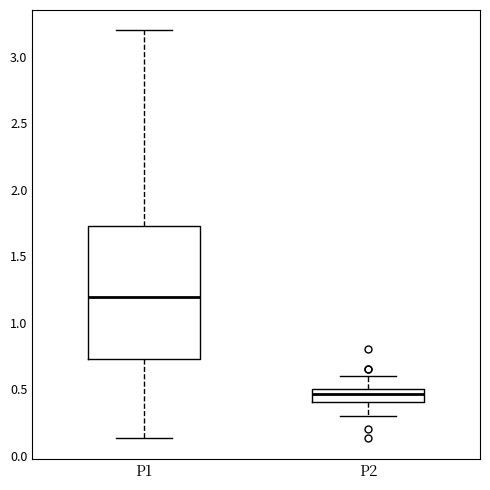

Comparing the boxes themselves (not the whiskers), which one is the tallest?

P1